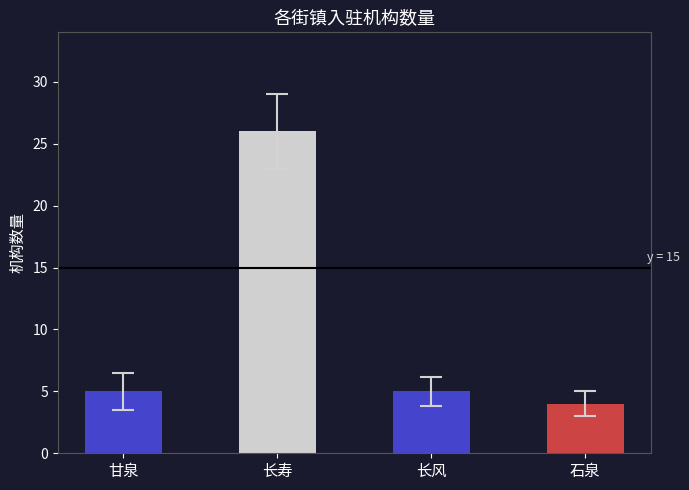

At which category does the chart reach its peak across all series?

长寿